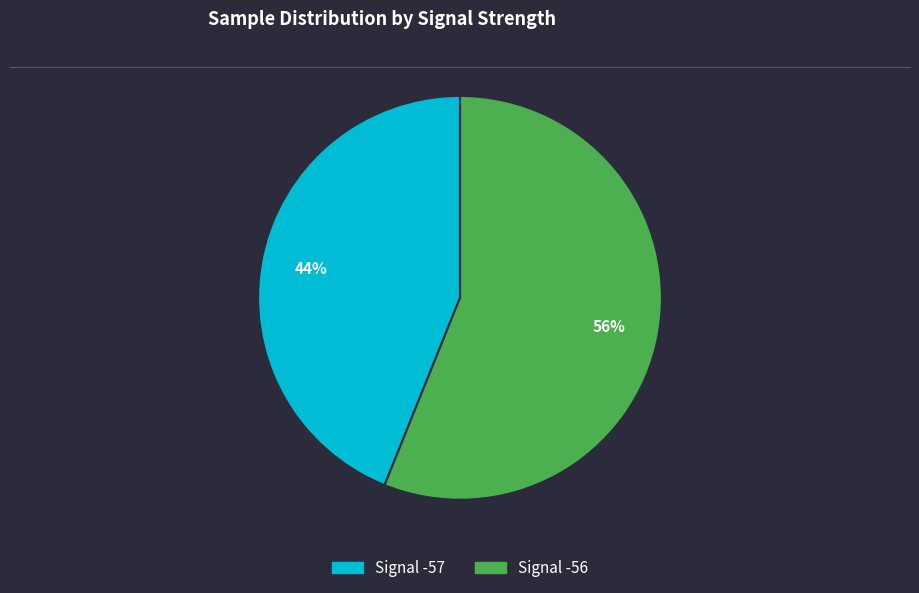

Is there any slice that represents more than half of the pie?

Yes